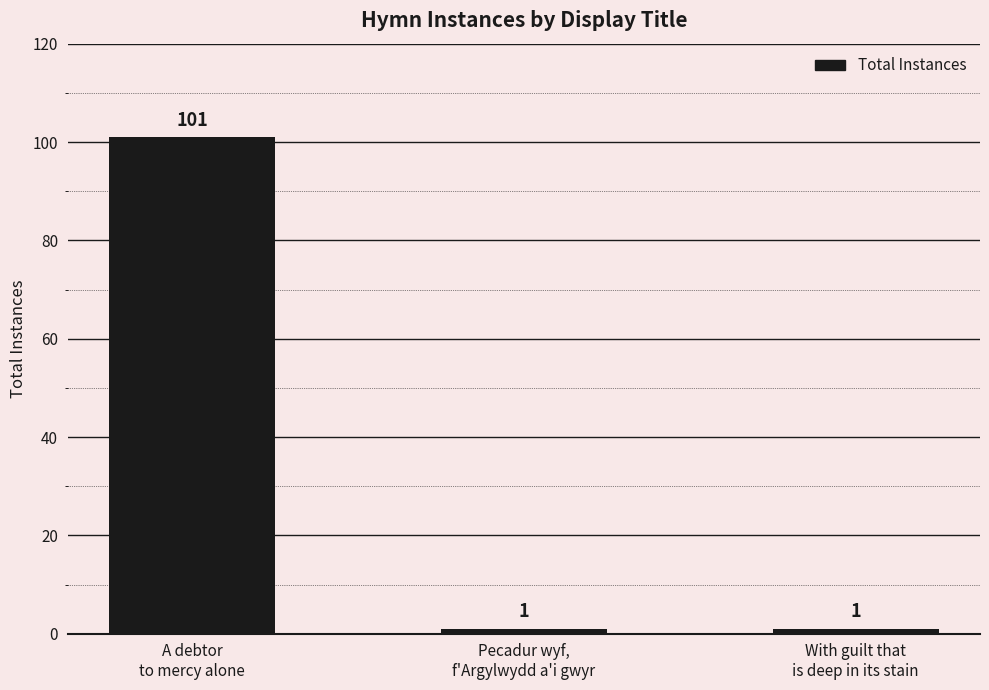

What is the greatest value displayed?

101